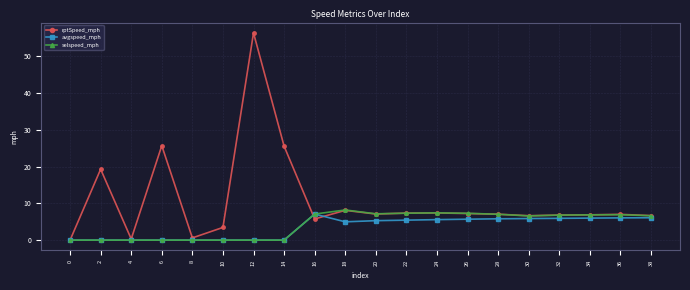

The selspeed_mph series shows 9.4 at 20. True or false?

False